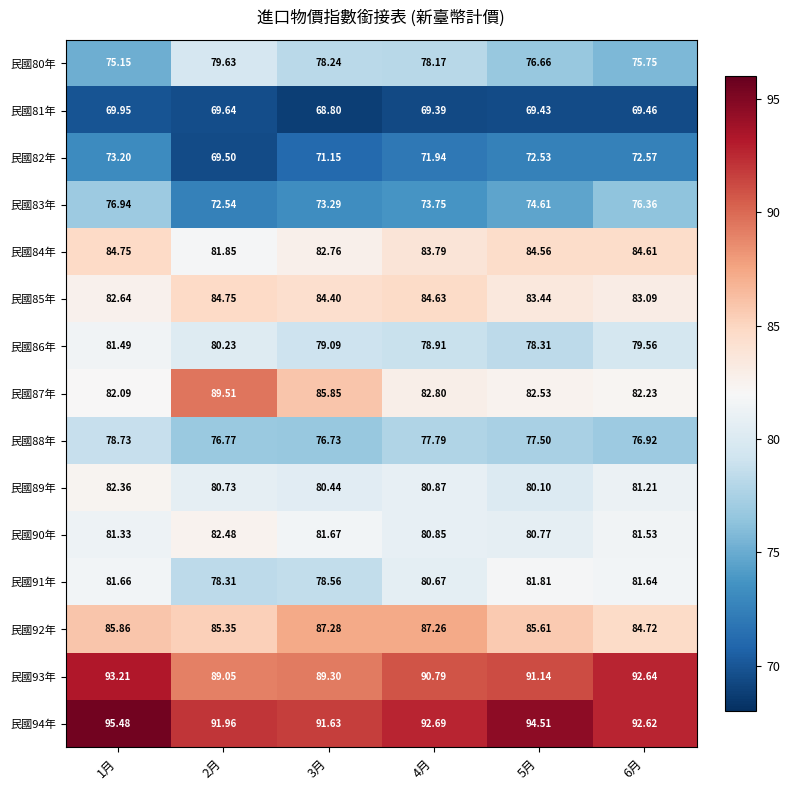

Is the value of 民國88年 at 2月 greater than the value of 民國86年 at 3月?

No